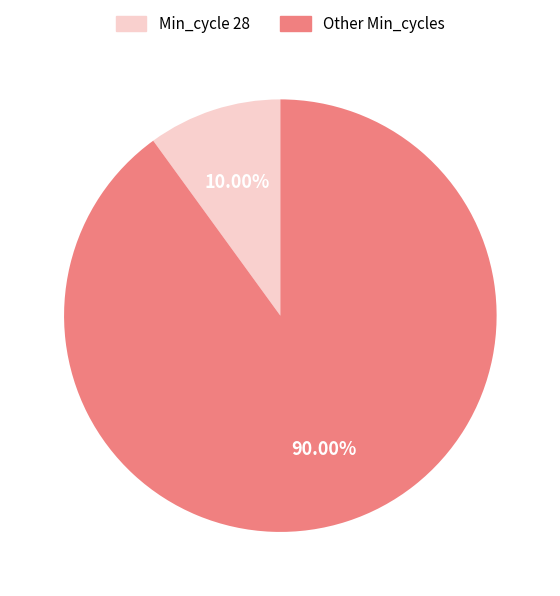

Which category has the biggest portion of the pie?

Other Min_cycles